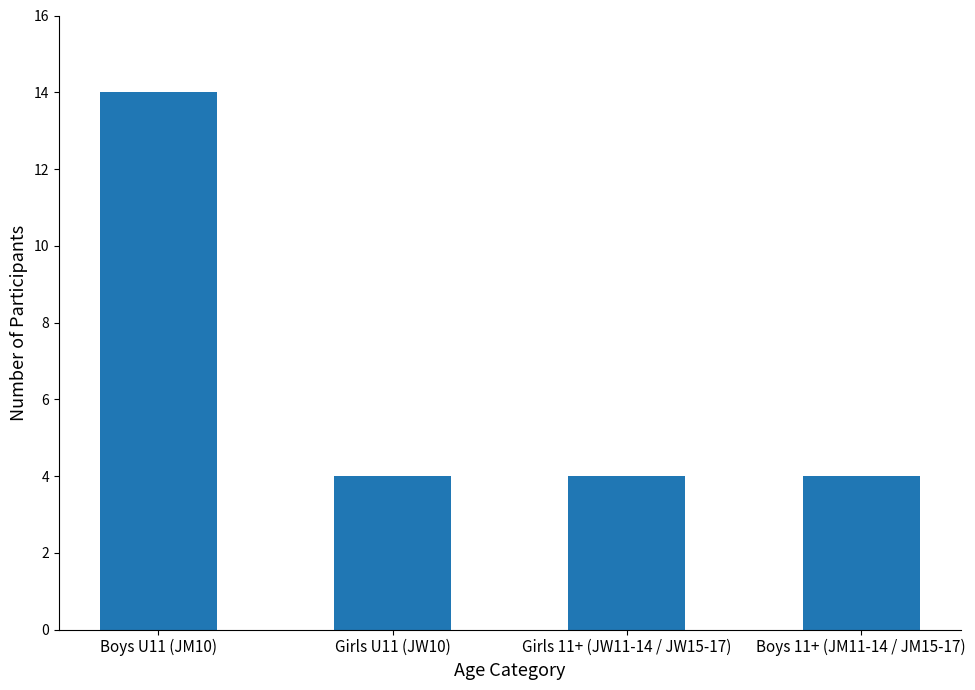

What is the label of the 4th bar from the right?

Boys U11 (JM10)